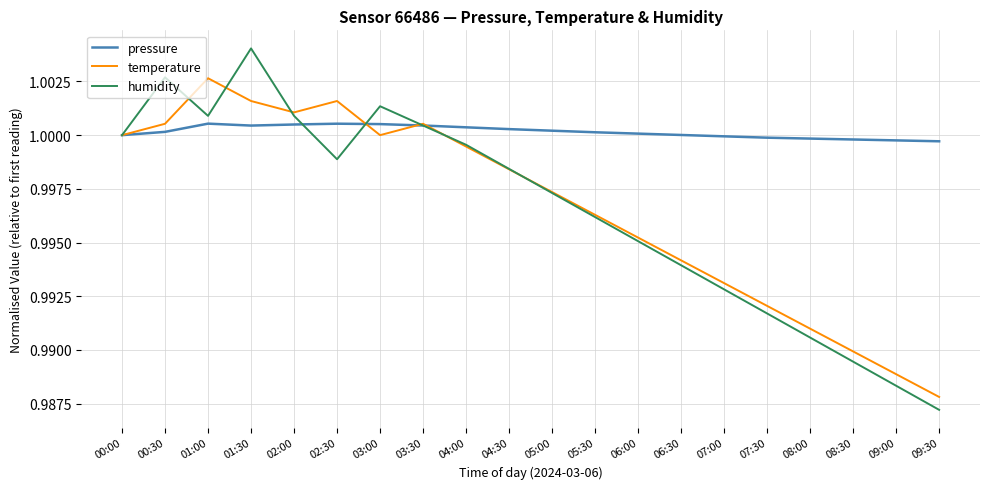

Between 00:00 and 09:30, which series saw the biggest shift?

humidity